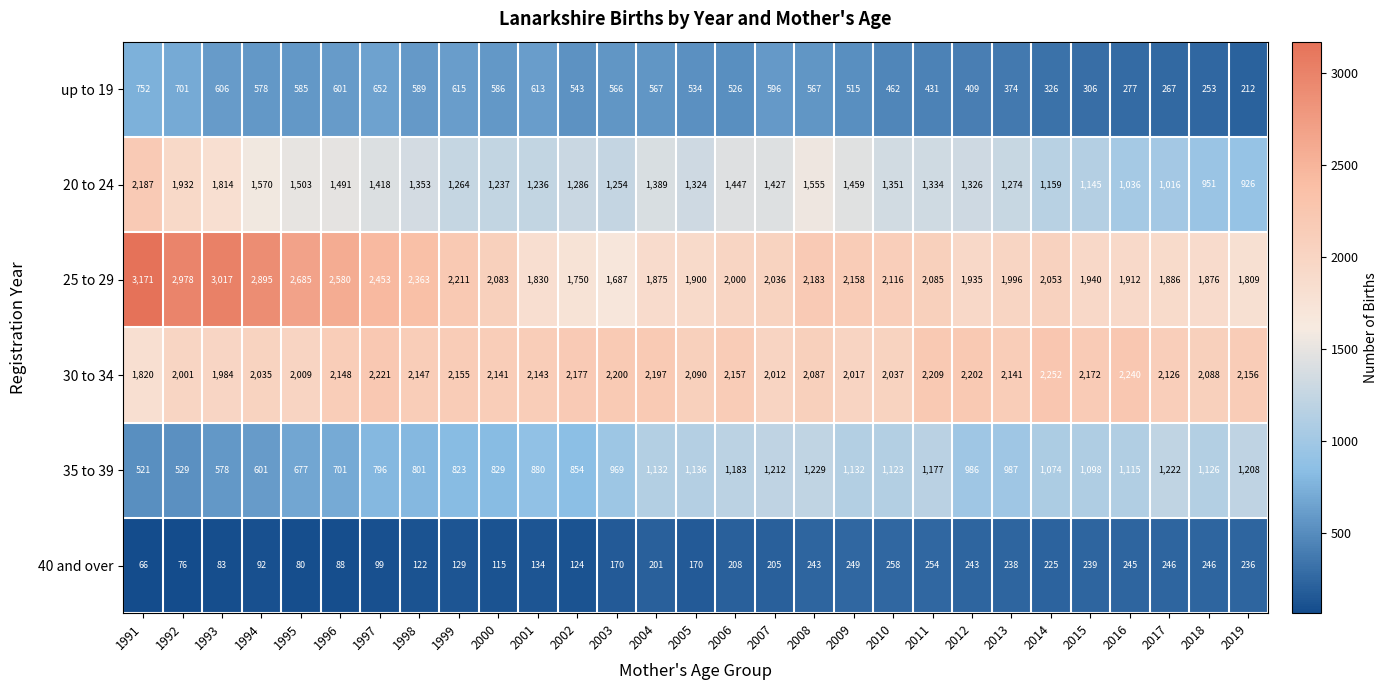

How many data points does each series have?

29